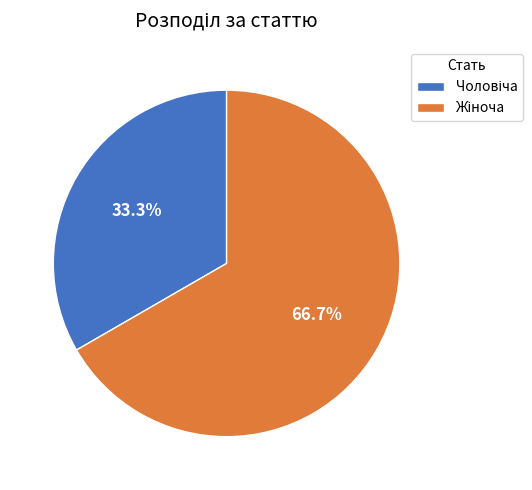

Is there any slice that represents more than half of the pie?

Yes